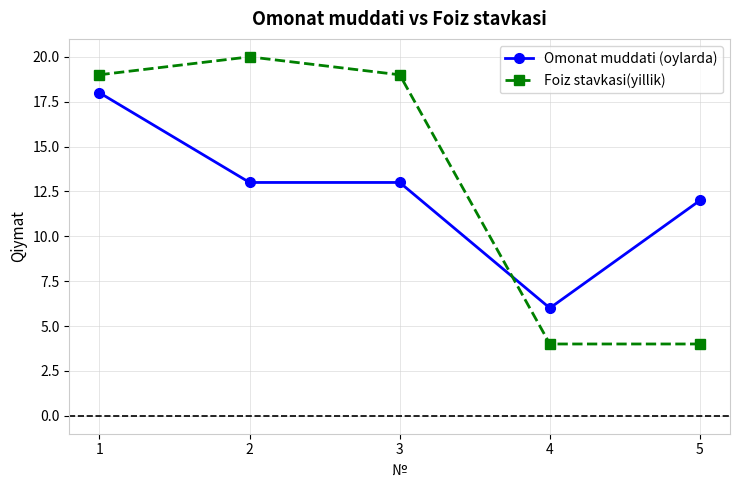

True or false: Foiz stavkasi(yillik) has more than 0 interior local peaks.

True